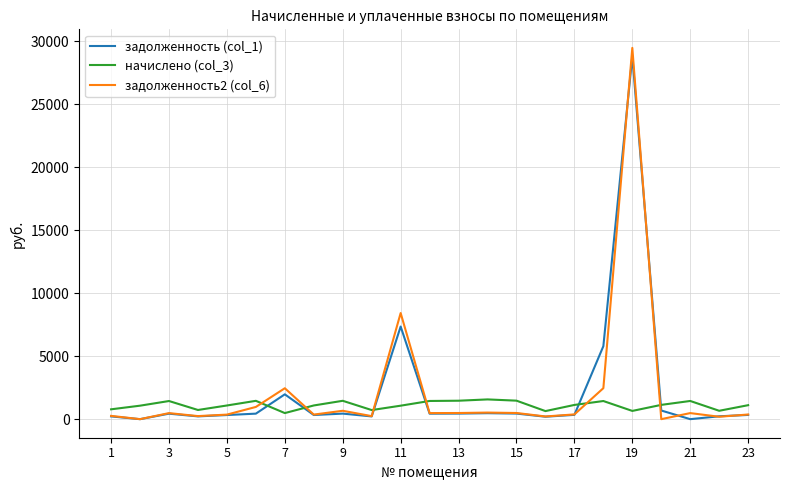

Which series has the widest spread of values?

задолженность2 (col_6)